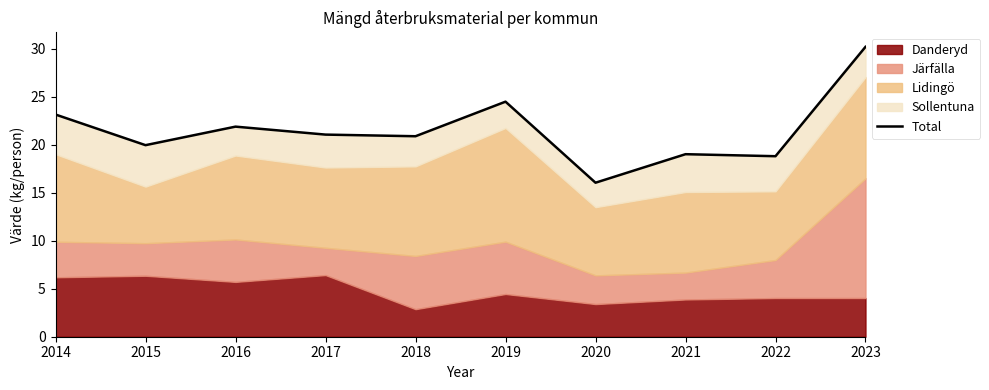

True or false: the data shows 19.9 at 2015.

True